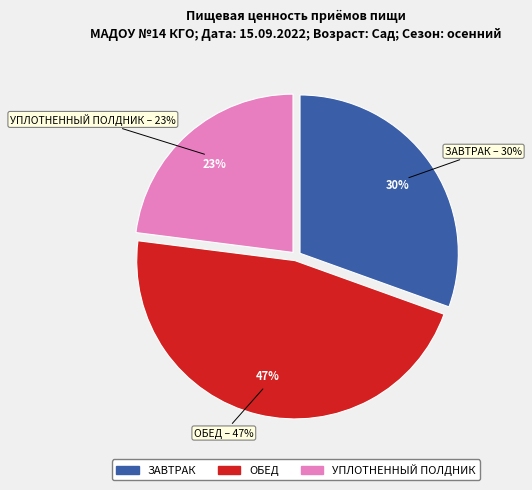

Is it true that УПЛОТНЕННЫЙ ПОЛДНИК is 23% of the pie?

True